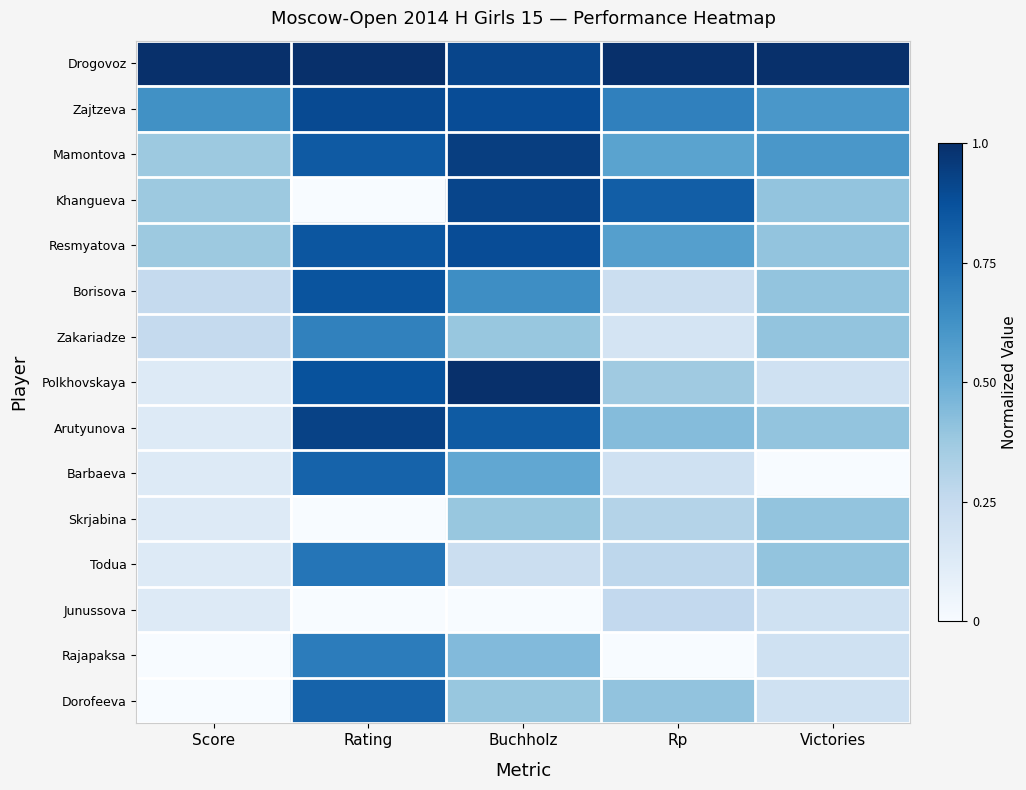

How many distinct data groups are displayed?

15